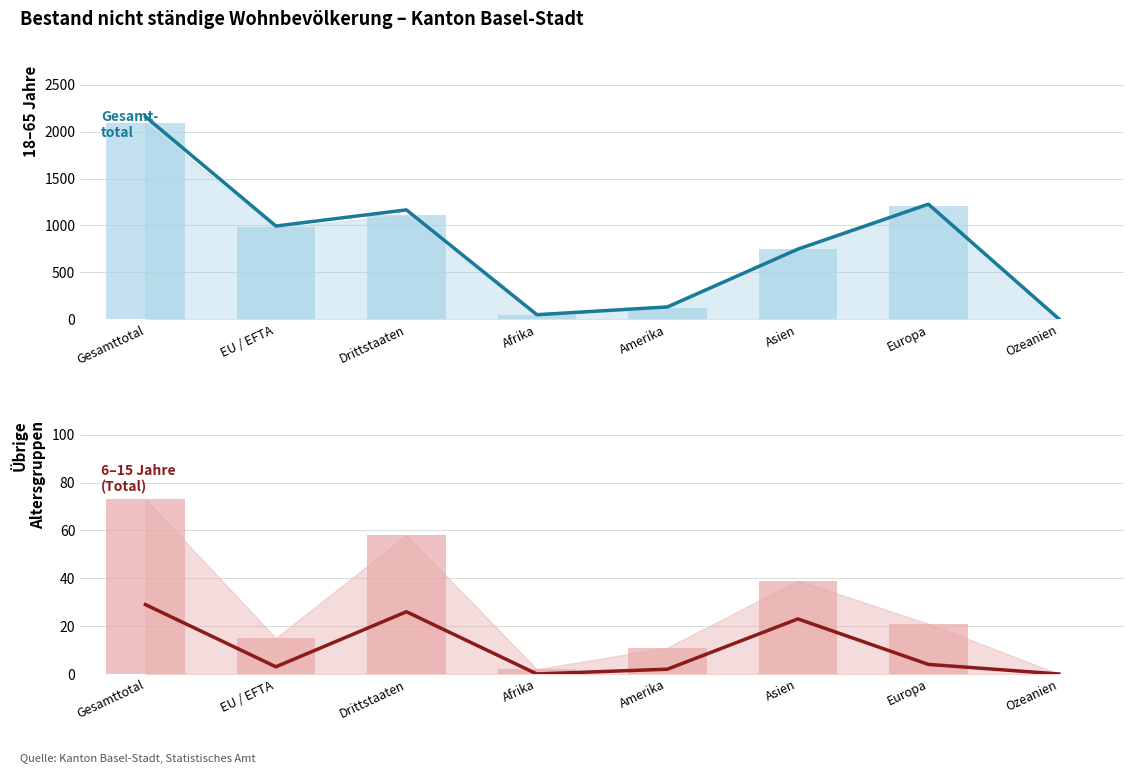

What is the label of the 8th bar from the left?

Ozeanien